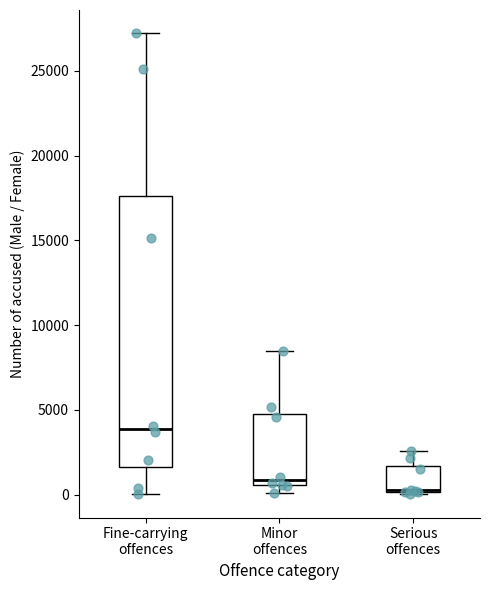

Reading left to right, read every box against the y-axis: the position of its median line, the range the box covers, and the ends of its whiskers. The values are not printed on the chart, so give them approximately, as read against the axis.

Fine-carrying offences: median 4000, box 1500 to 17500, whiskers 0 to 27000
Minor offences: median 1000, box 500 to 4500, whiskers 0 to 8500
Serious offences: median 500 (drawn on the box's lower edge), box 0 to 1500, whiskers 0 to 2500